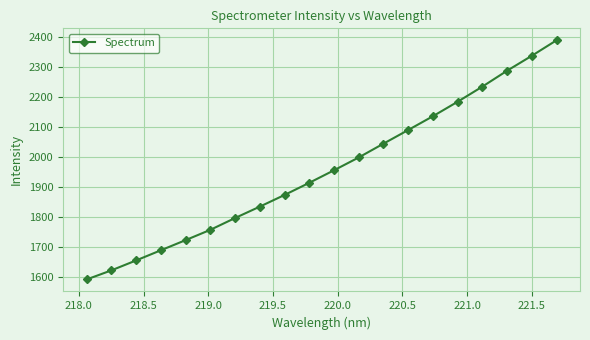

What is the value of the 18th point from the left?

2288.0